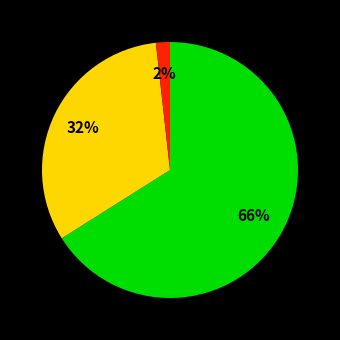

Is there a majority slice in this chart?

Yes